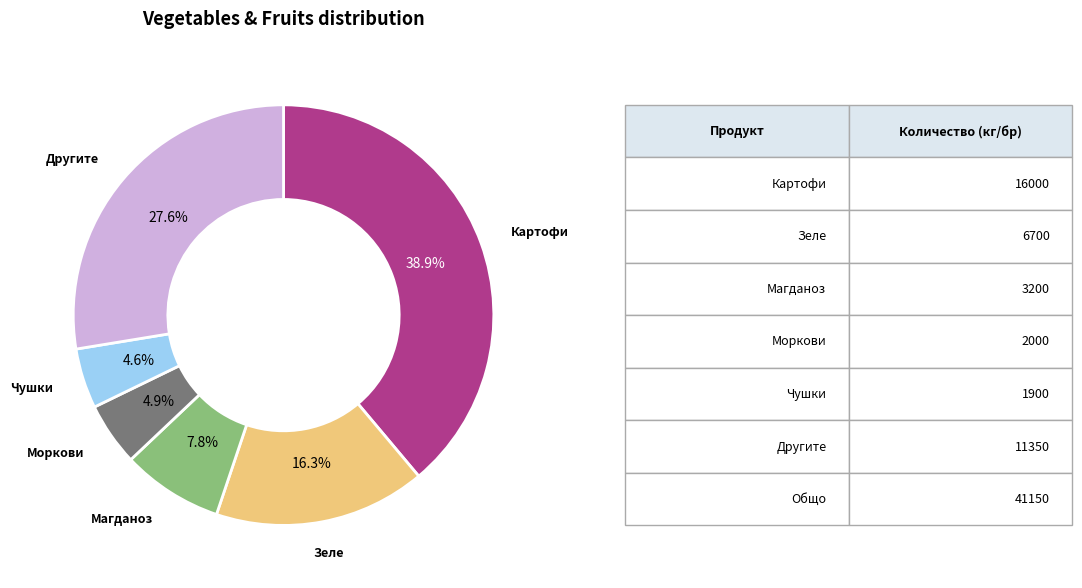

Is there a majority slice in this chart?

No